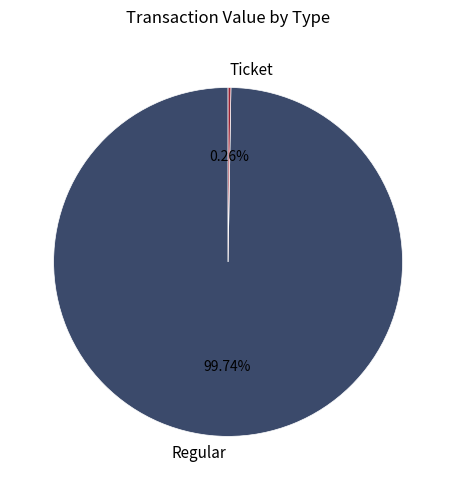

Does Regular account for over 50% of the chart?

Yes